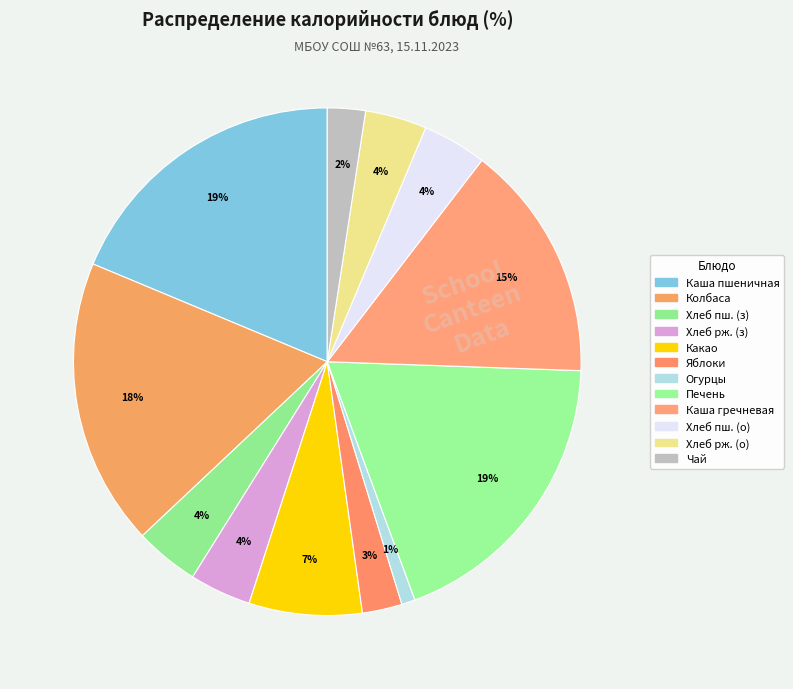

Which category has the biggest portion of the pie?

Печень по-строгановски